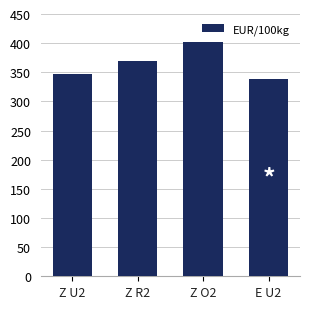

What is the difference between the second highest and minimum values?

31.2